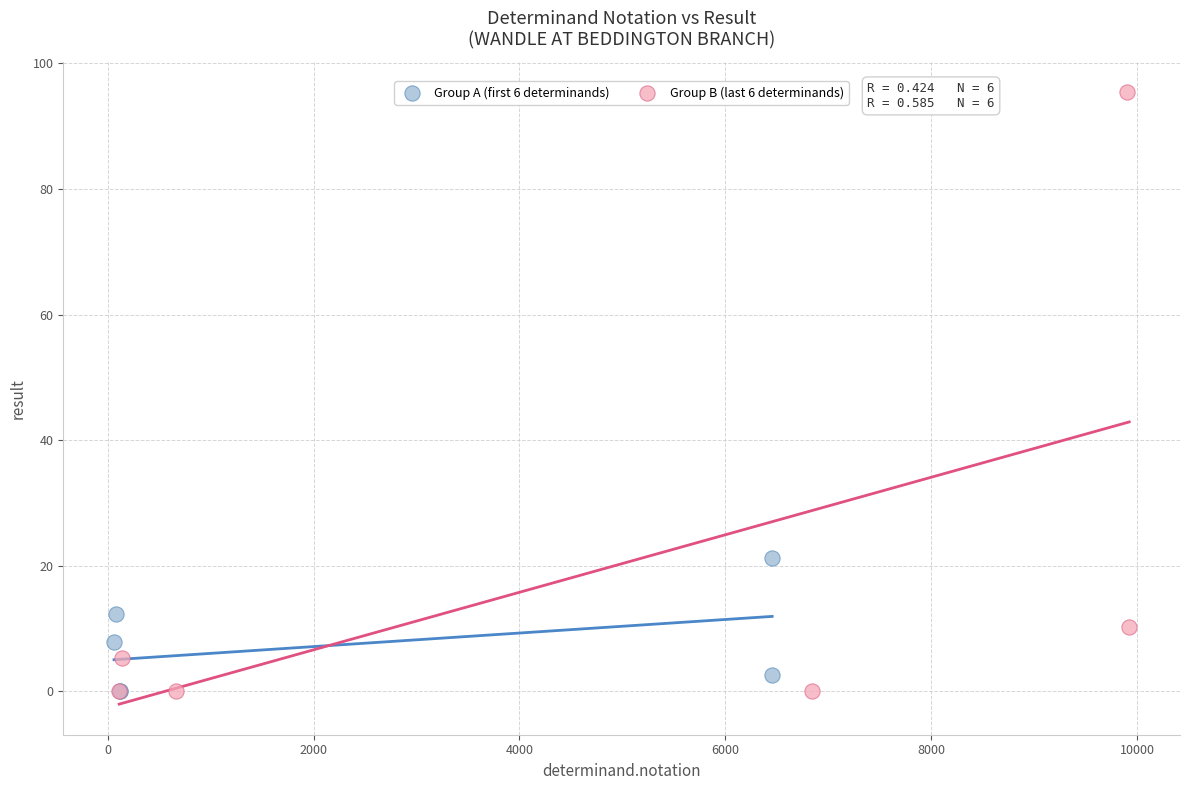

Which series contains the highest Y value?

Group B (last 6 determinands)